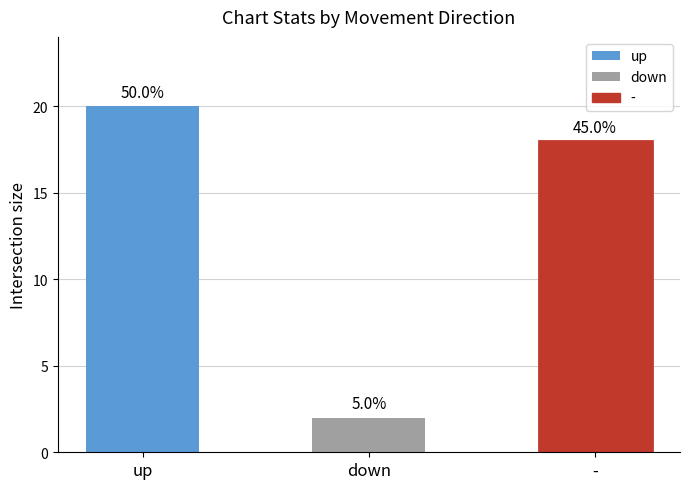

What is the sum of all values?

40